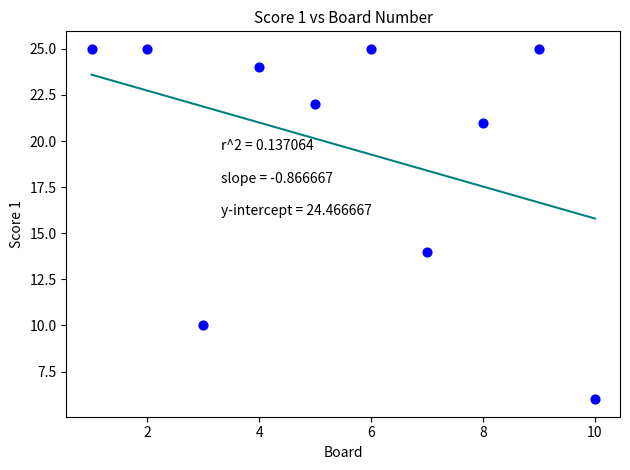

What is the average Y value?

20